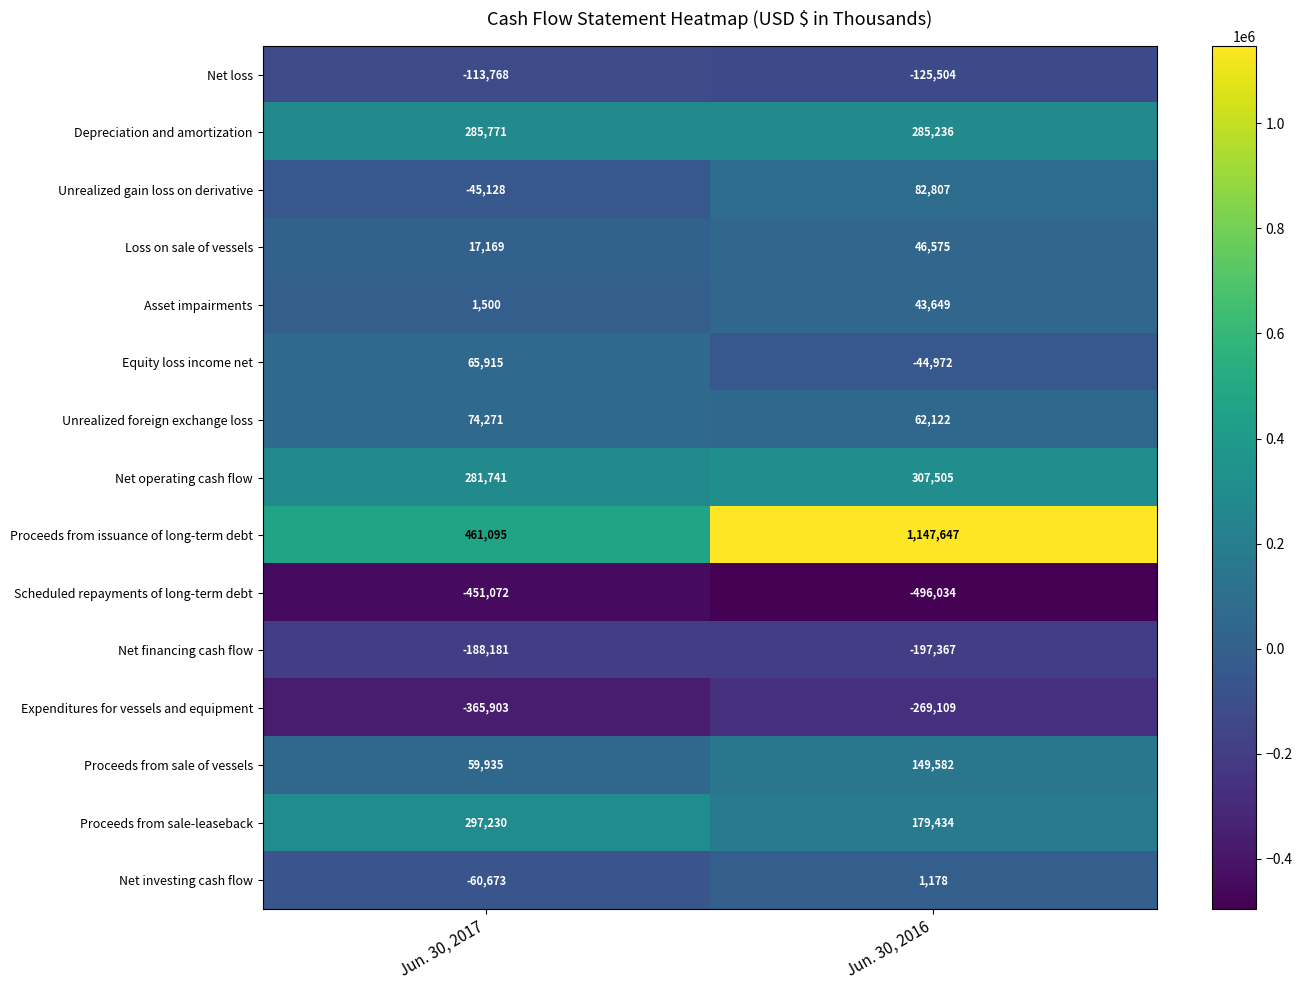

Is the value of Expenditures for vessels and equipment at Jun. 30, 2017 greater than the value of Unrealized gain loss on derivative at Jun. 30, 2017?

No